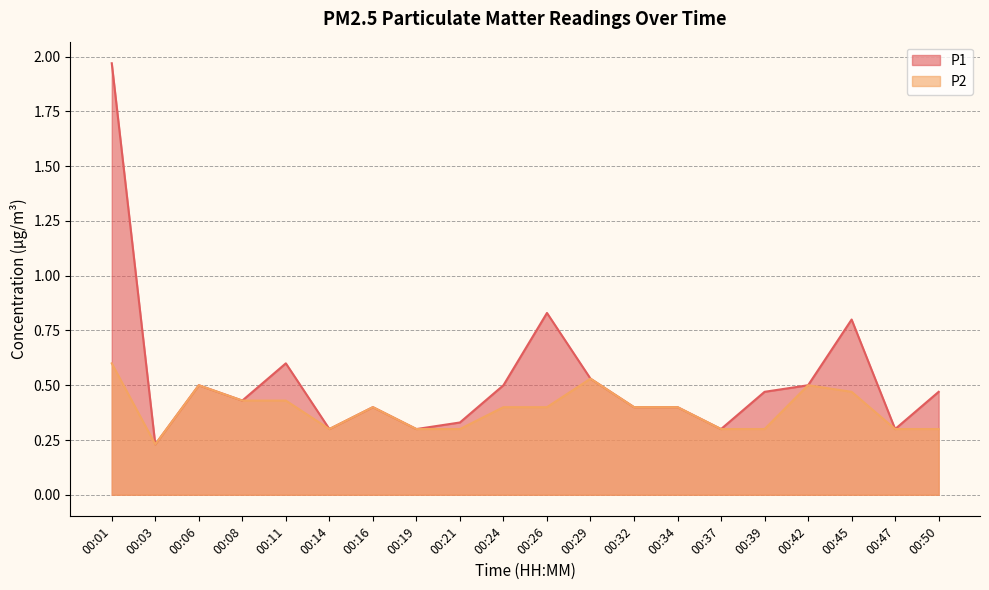

In P2, how many points are lower than both neighbors (excluding endpoints)?

2